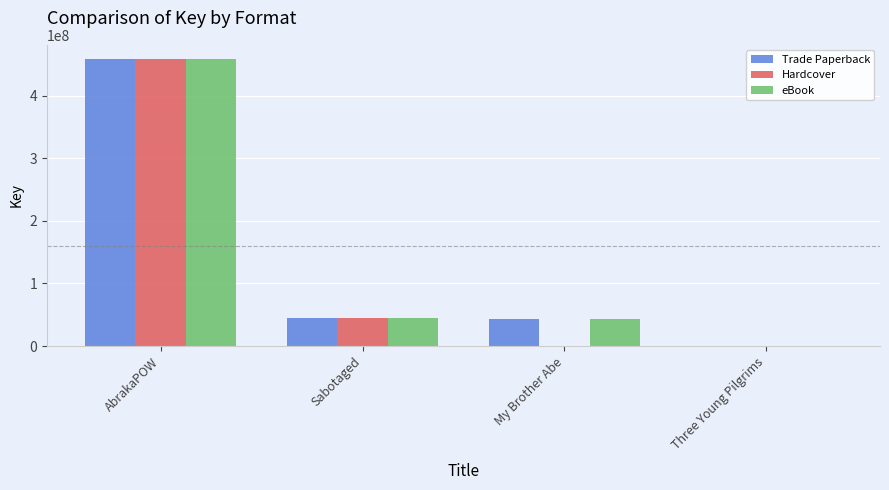

What is the sum of all Trade Paperback values?

546594639